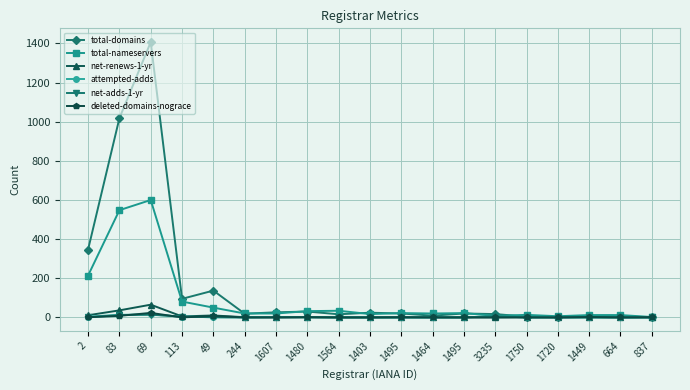

How many data points does each series have?

19